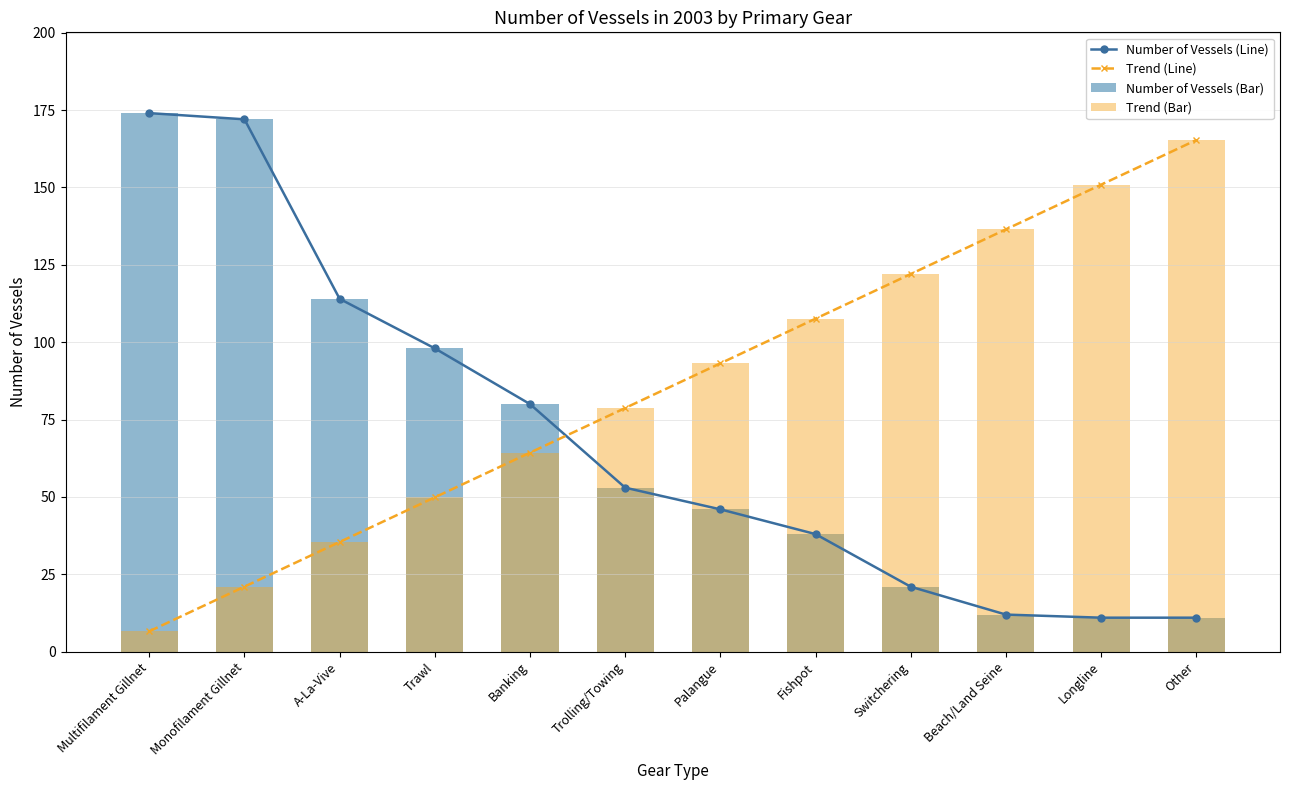

What is the label of the 1st bar from the right?

Other